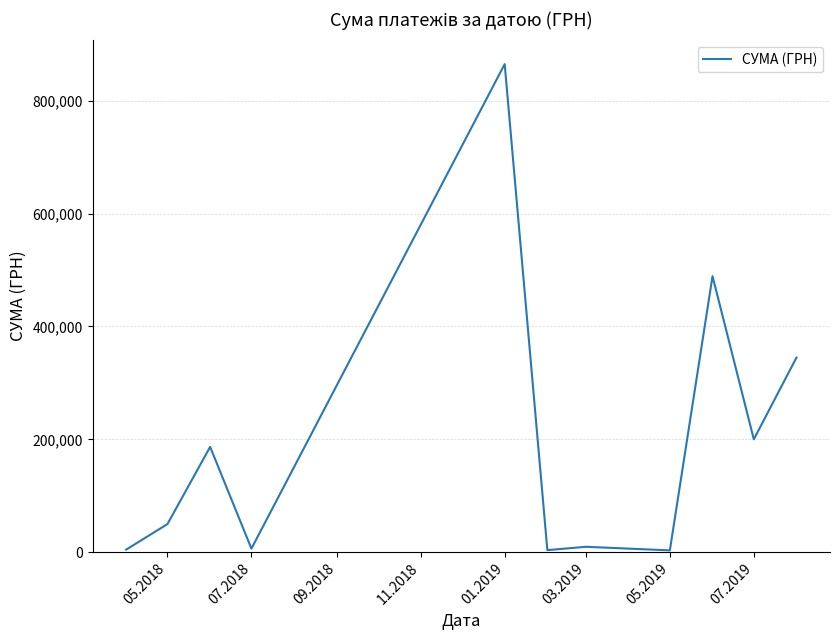

What is the difference between the maximum and minimum values?

861740.1